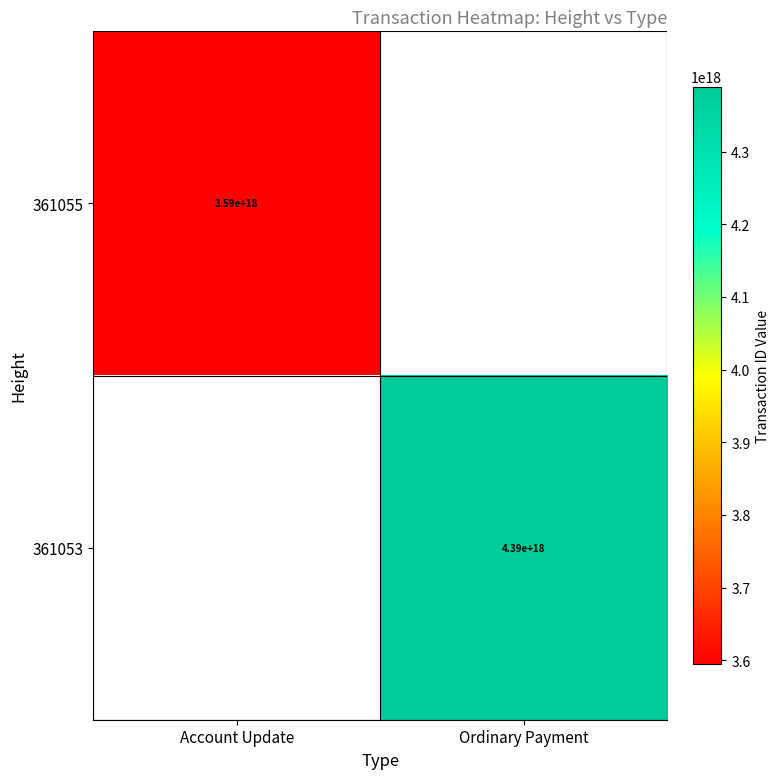

Is it true that 361053 equals 4390000000000000000 at Ordinary Payment?

True